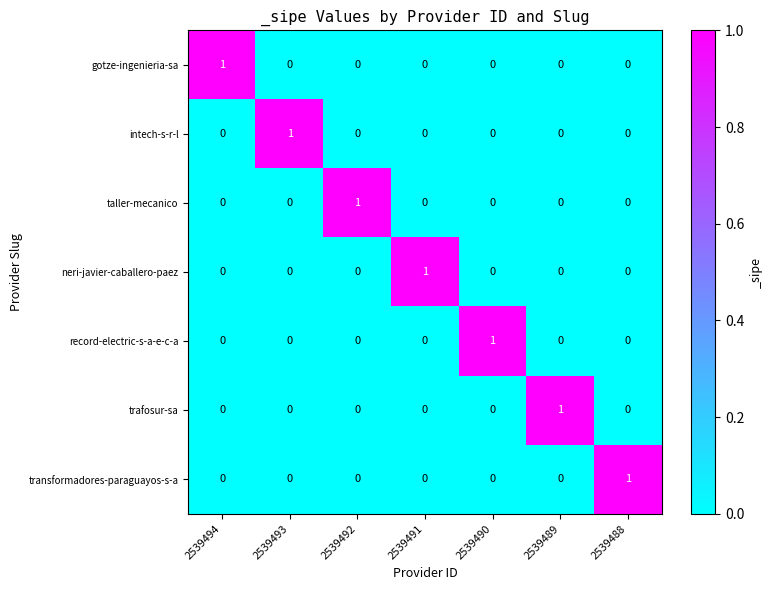

The record-electric-s-a-e-c-a series shows 0 at 2539490. True or false?

False